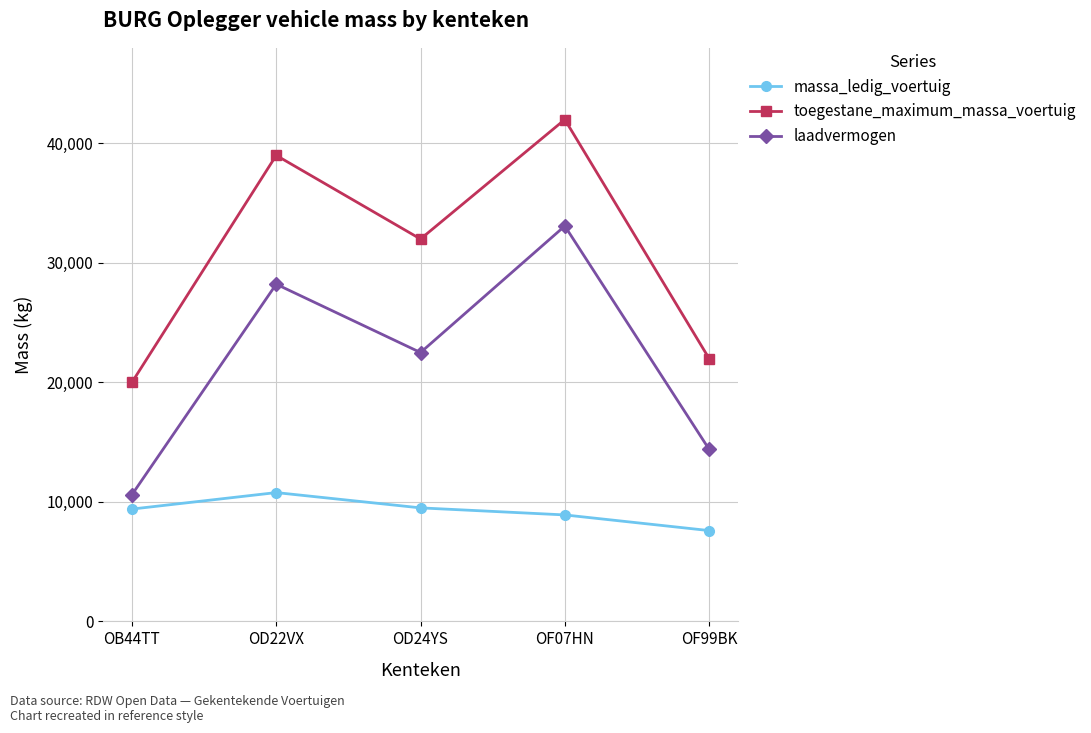

Which series changed the most between OD22VX and OD24YS?

toegestane_maximum_massa_voertuig